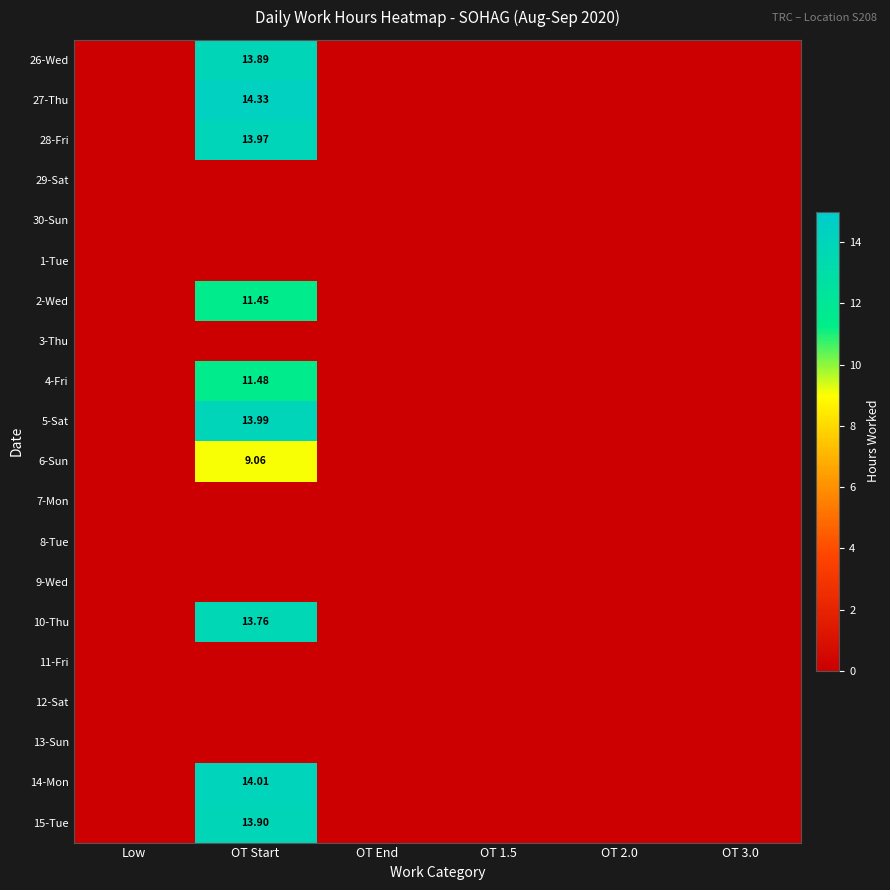

The value of 15-Tue at OT 3.0 is 0.0. True or false?

True